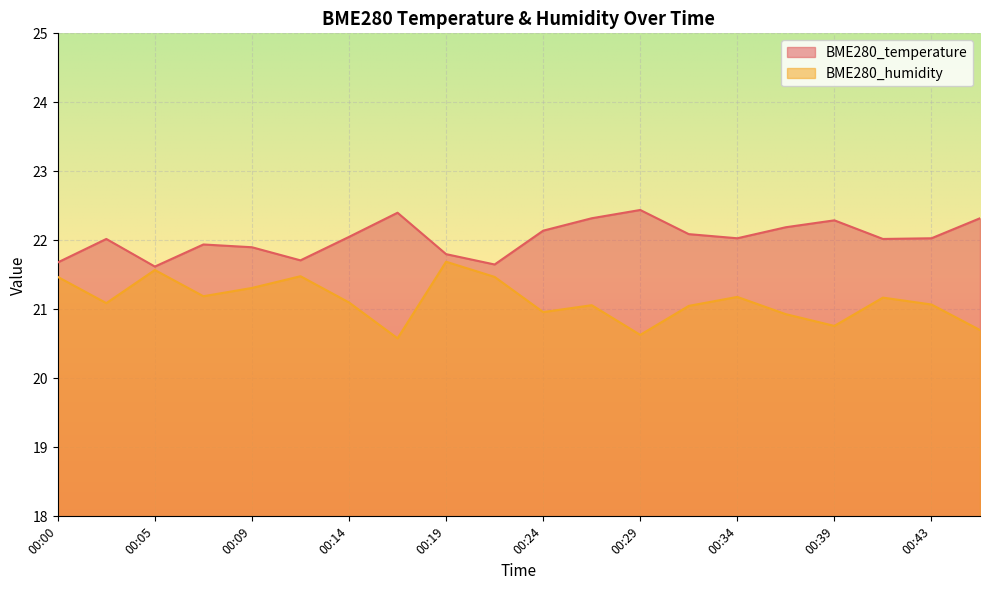

Rank the categories by BME280_temperature value from lowest to highest.

00:05, 00:22, 00:00, 00:12, 00:19, 00:09, 00:07, 00:02, 00:41, 00:34, 00:43, 00:14, 00:31, 00:24, 00:36, 00:39, 00:26, 00:46, 00:17, 00:29